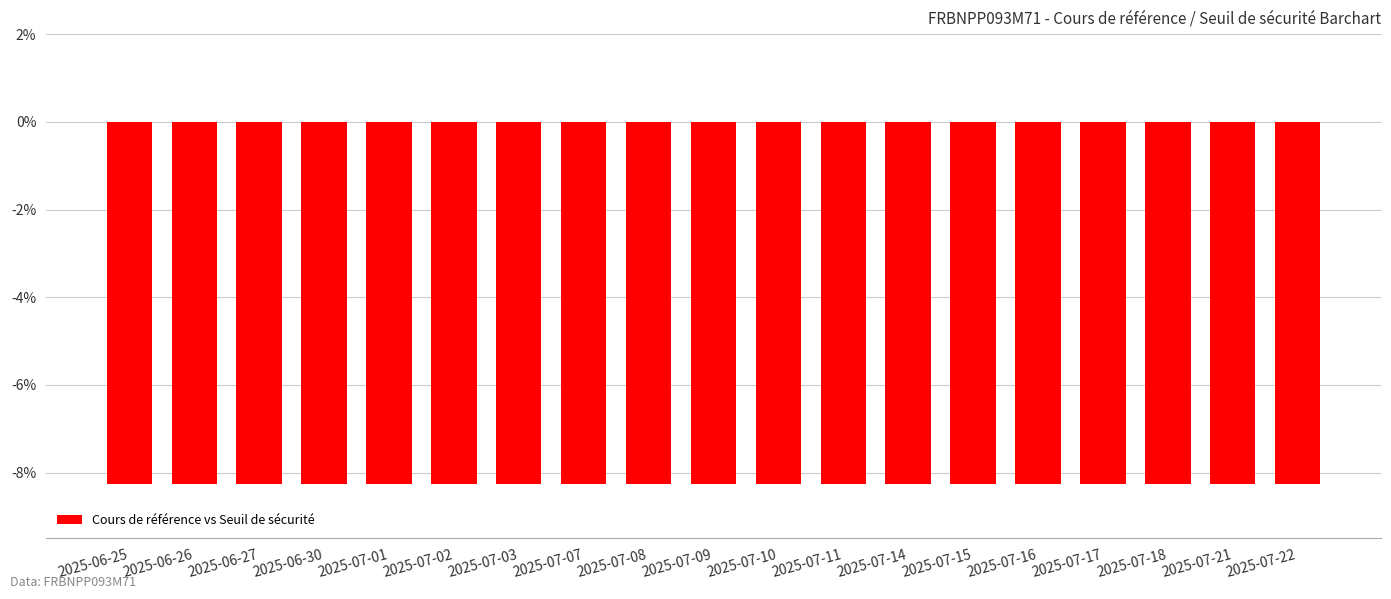

What is the sum of all values?

-156.9